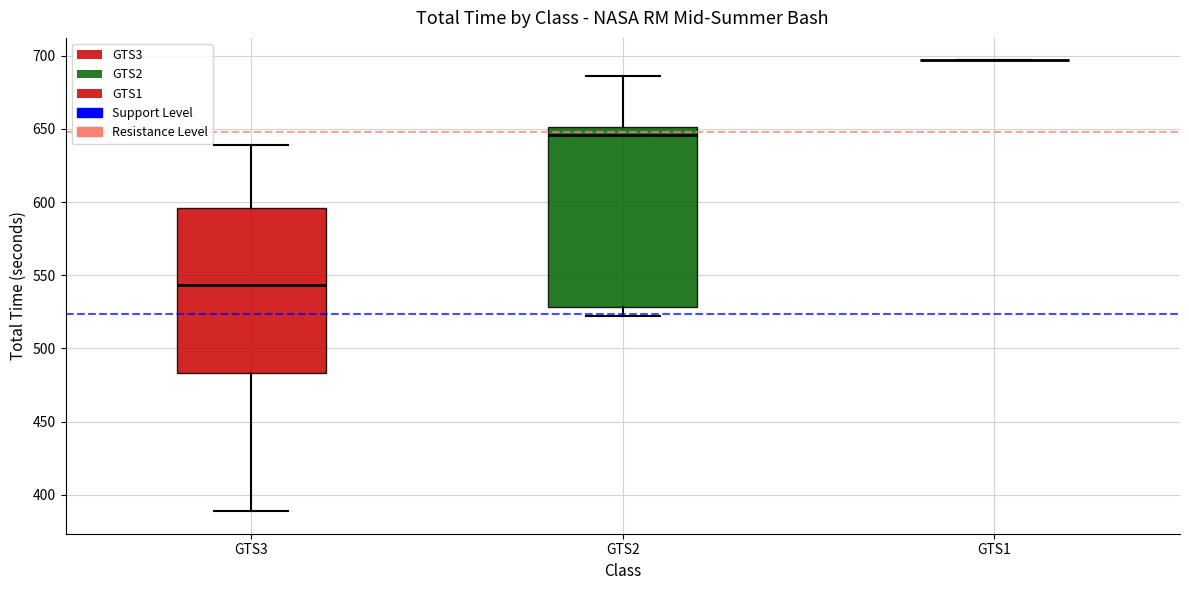

Reading left to right, read every box against the y-axis: the position of its median line, the range the box covers, and the ends of its whiskers. The values are not printed on the chart, so give them approximately, as read against the axis.

GTS3: median 545, box 485 to 595, whiskers 390 to 640
GTS2: median 645, box 530 to 650, whiskers 520 to 685
GTS1: box collapsed to a line at 695, whiskers 695 to 695